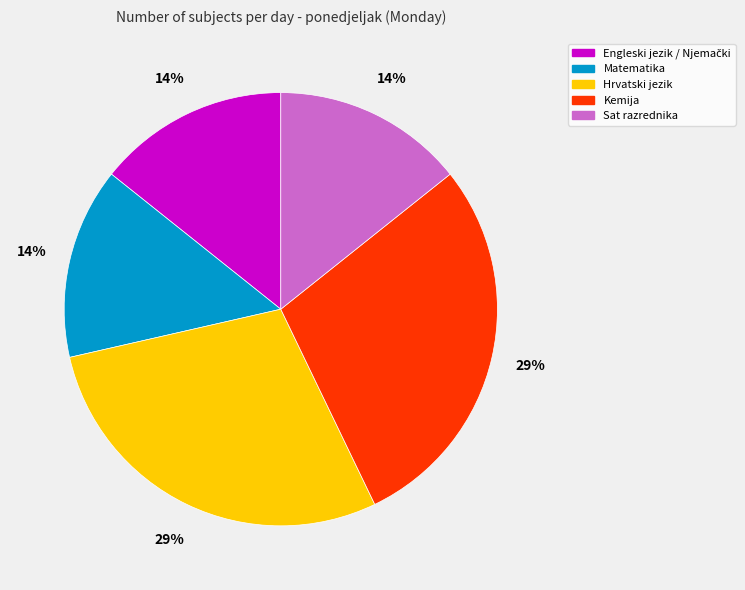

To the nearest percent, what portion does Matematika represent?

14%